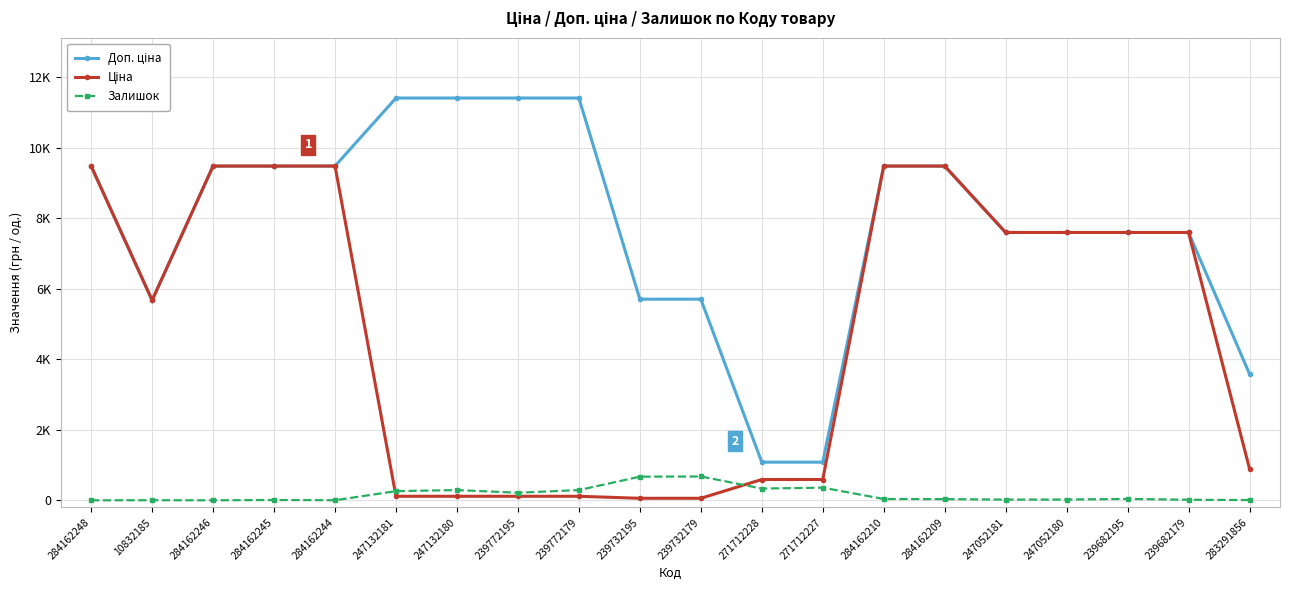

Read the Доп. ціна value at 247052181.

7596.5